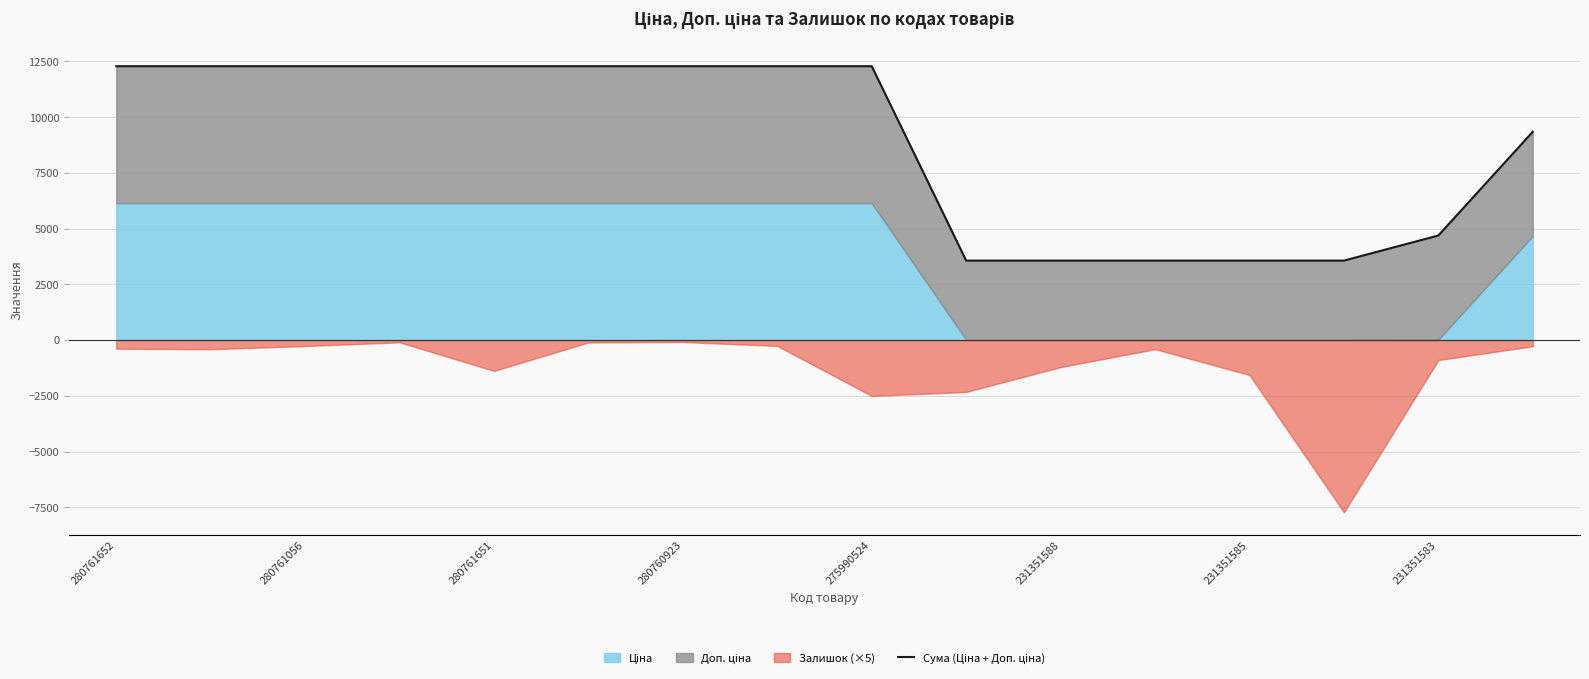

What is the value of the 4th point from the left?

12286.5